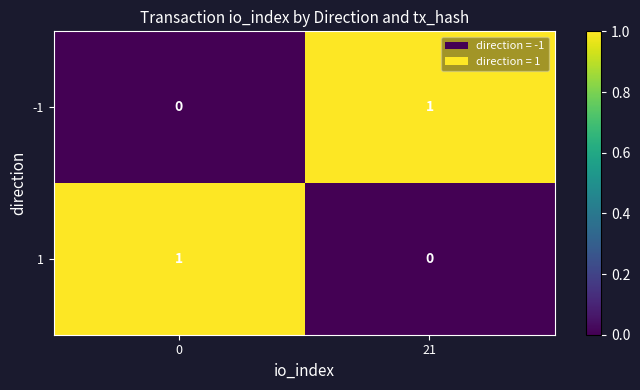

Reading left to right, extract all data points from this chart.

-1: 0	1
1: 1	0